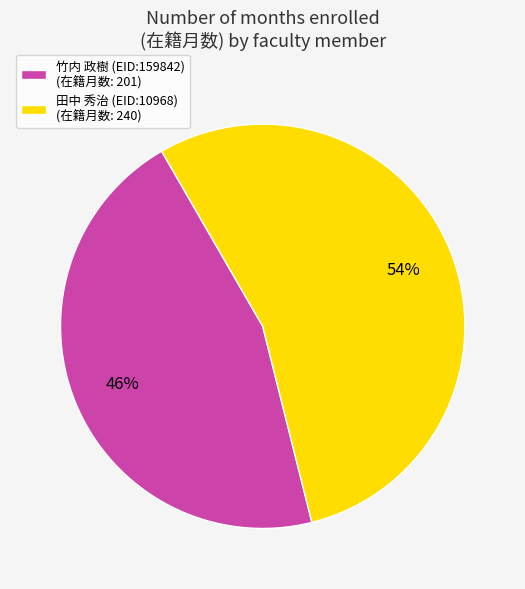

Combined, do 竹内 政樹 (EID:159842) and 田中 秀治 (EID:10968) account for over 50%?

Yes